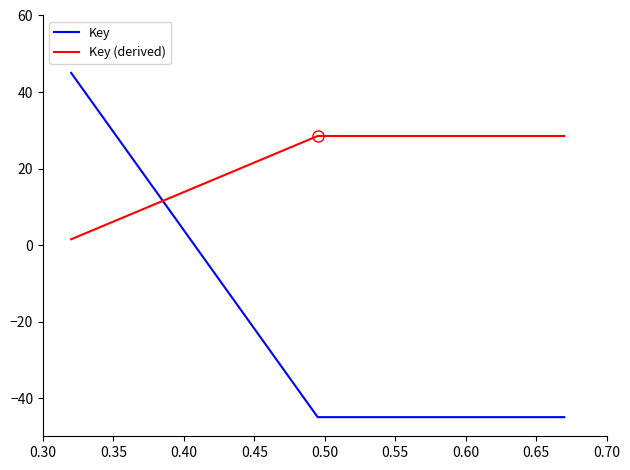

What is the average value of the Key (derived) series?

19.5